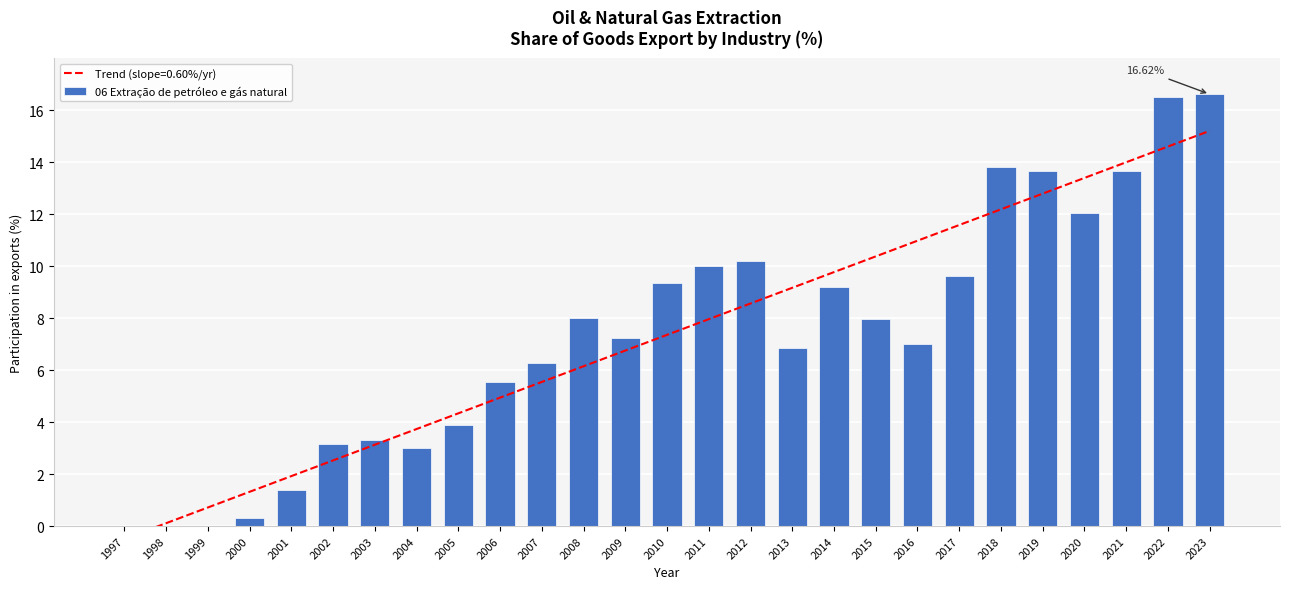

What is the sum of all values?

198.7